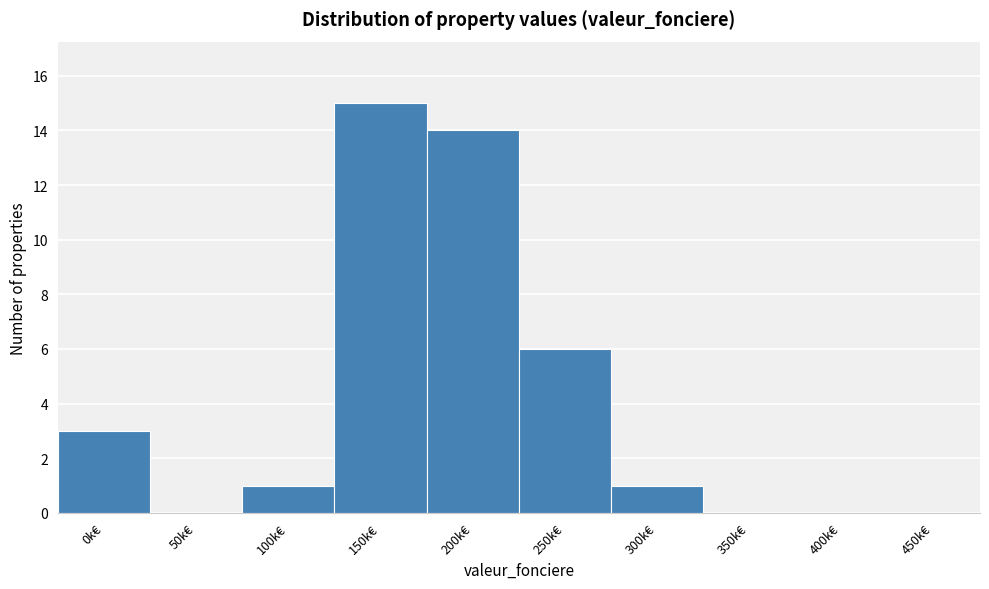

Reading left to right, what are all the values shown in this chart?

0k€=3	50k€=0	100k€=1	150k€=15	200k€=14	250k€=6	300k€=1	350k€=0	400k€=0	450k€=0